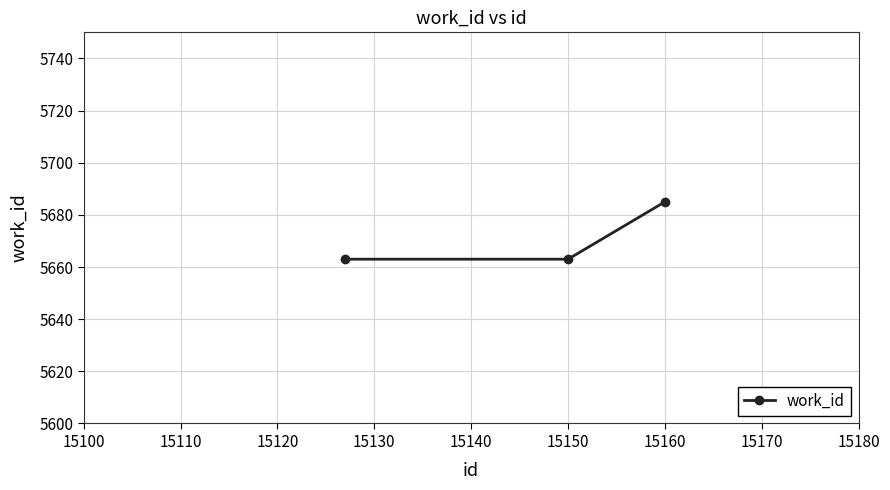

Count the values in the range 5663 to 5685.

3